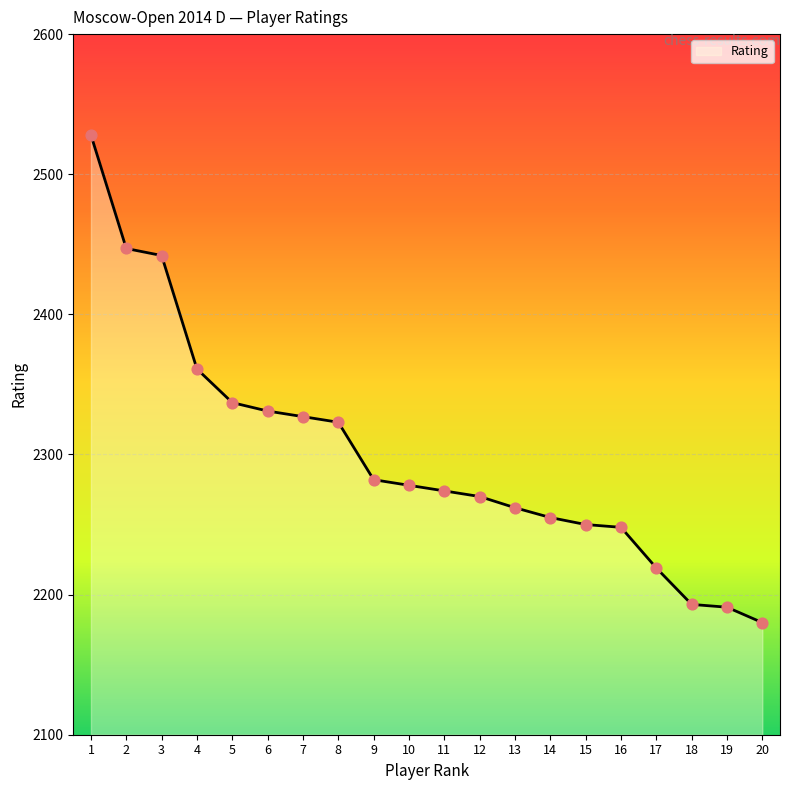

Approximately how many times larger is the value at 11 compared to 8?

1.0